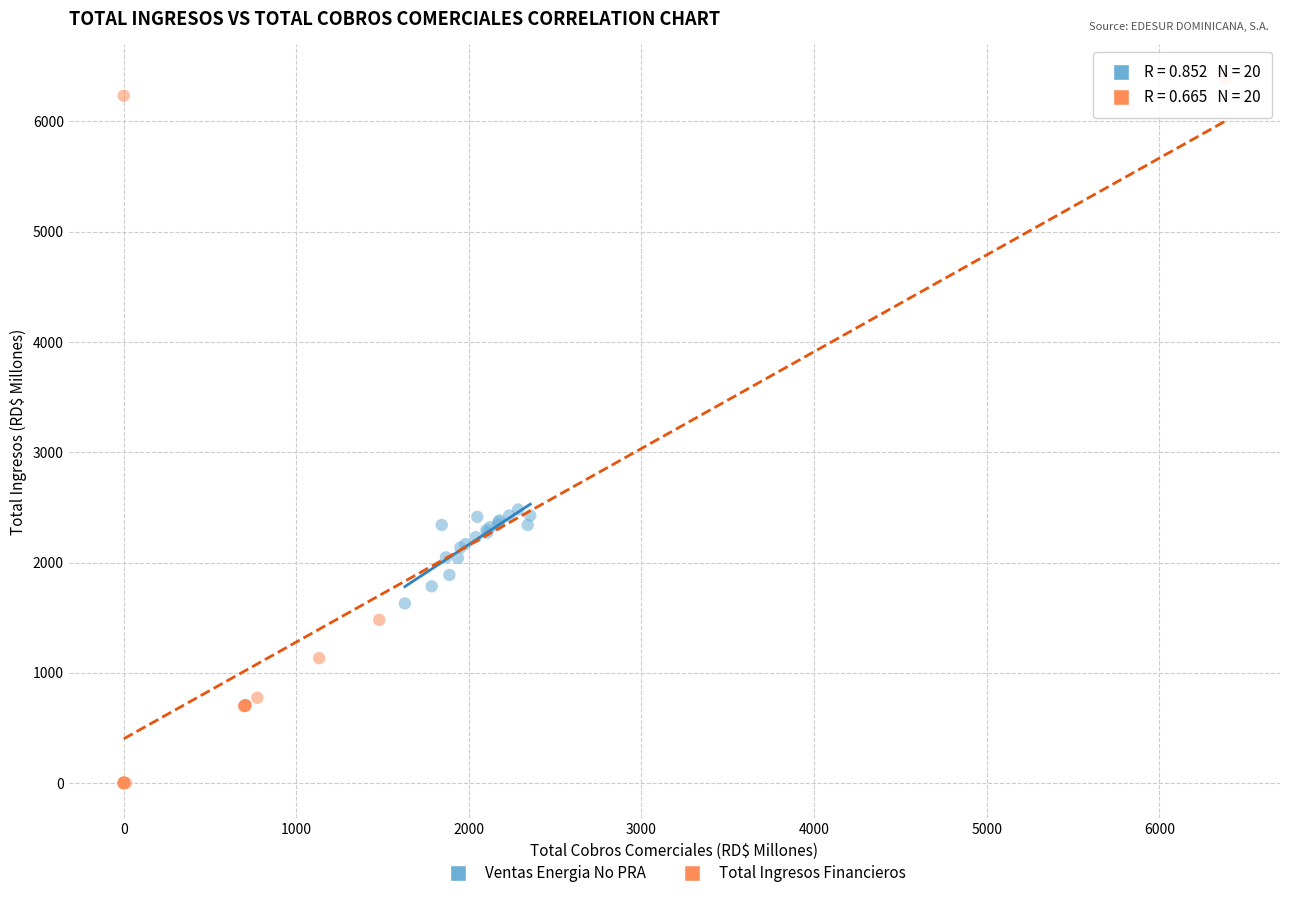

Which series has the widest spread of Y values?

Total Ingresos Financieros